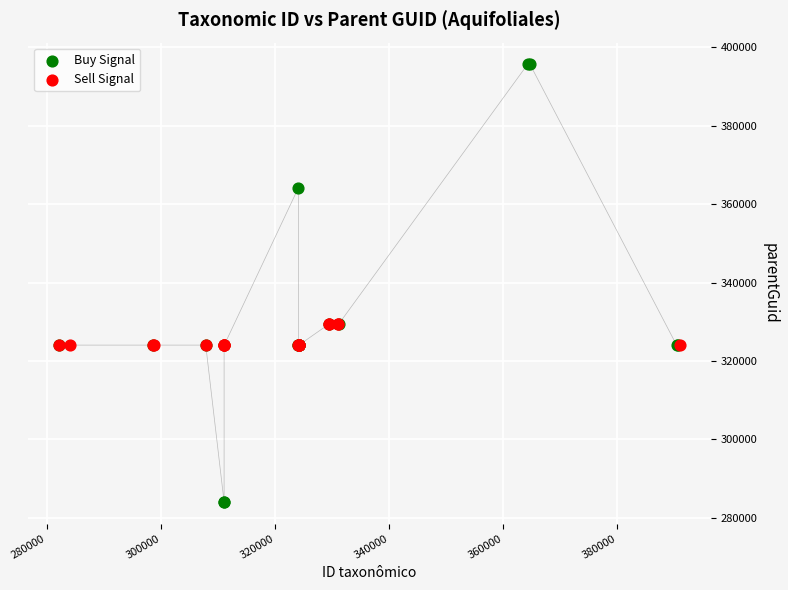

Which series contains the highest Y value?

Buy Signal